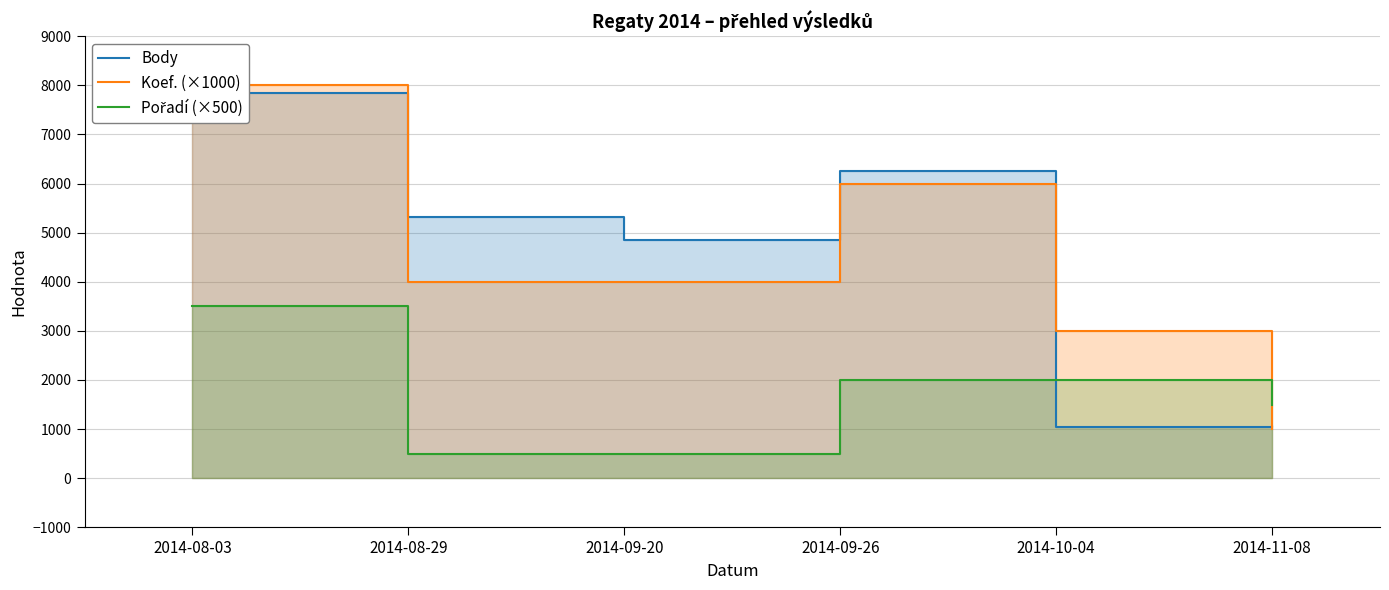

What is the minimum value shown in the chart?

500